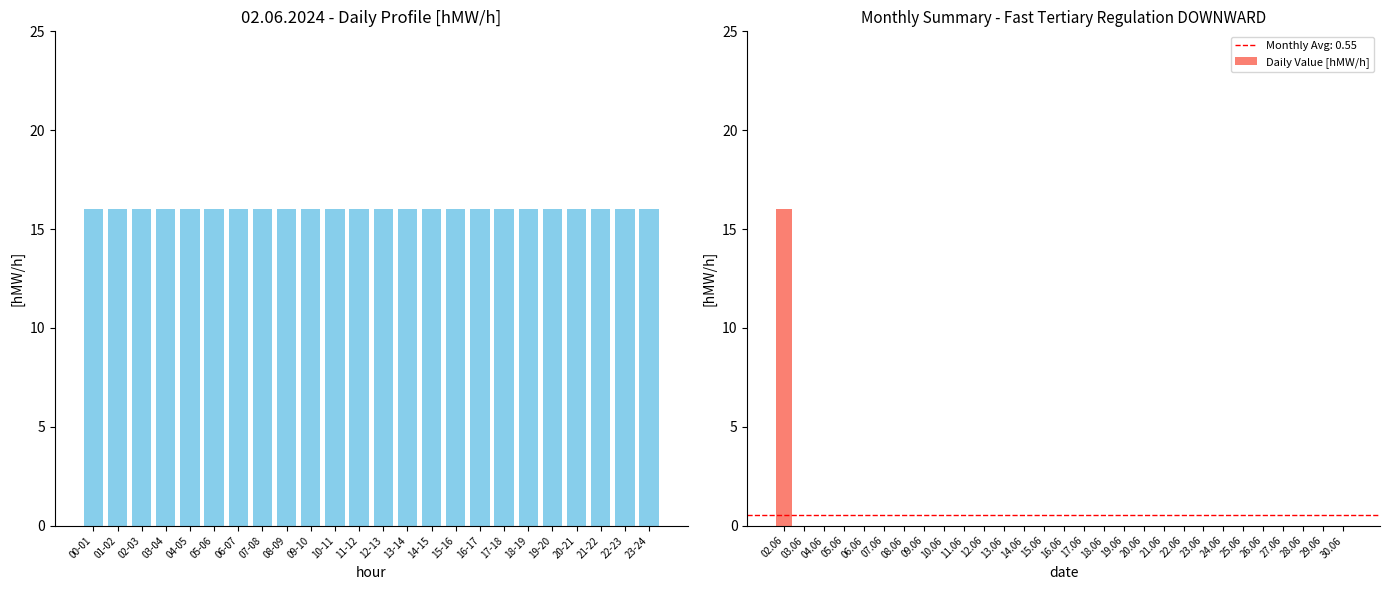

Is it true that Daily Value [hMW/h] equals 7 at 29.06?

False